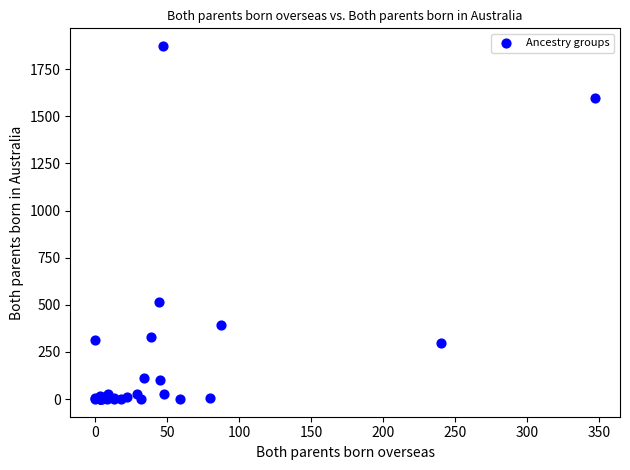

What Y value in the scatter plot is closest to 936?

513